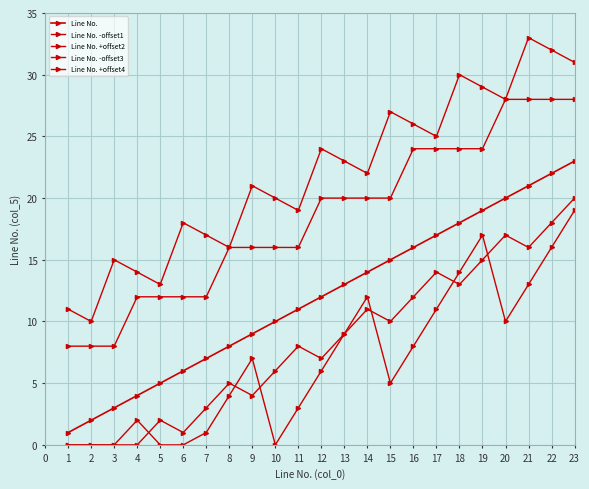

How many values in the Line No. +offset4 series are below 22?

11